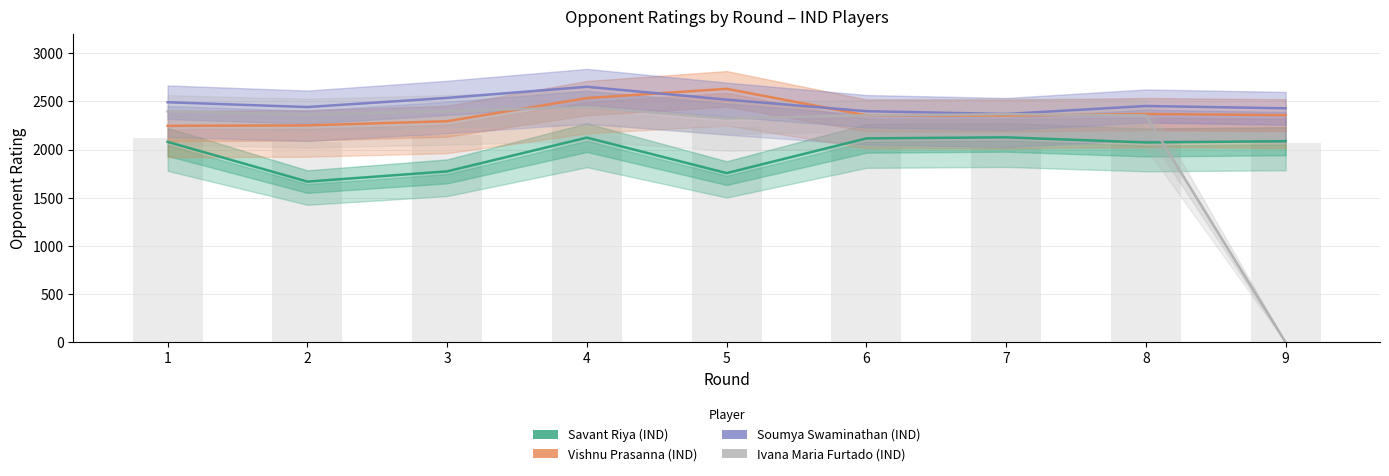

What is the value of the Ivana Maria Furtado (IND) bar at the 6th from the left?

2354